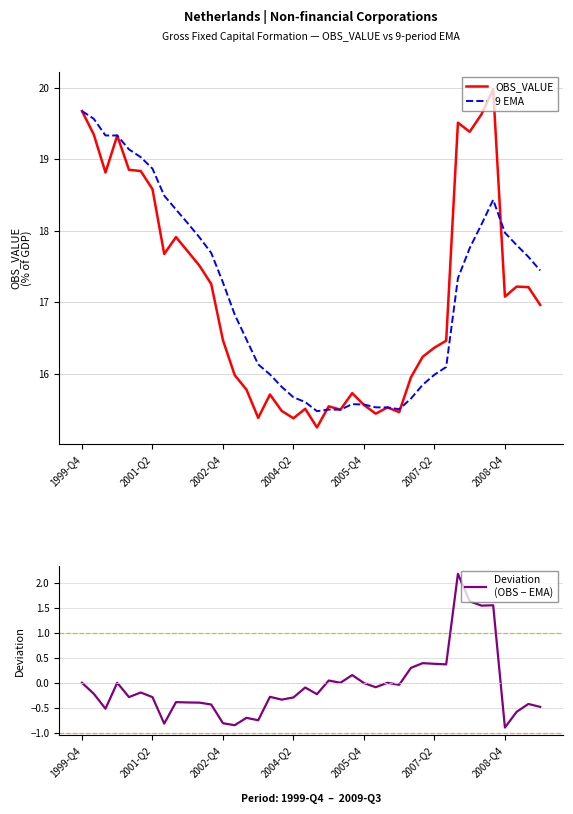

At which label does 9 EMA reach its peak?

1999-Q4